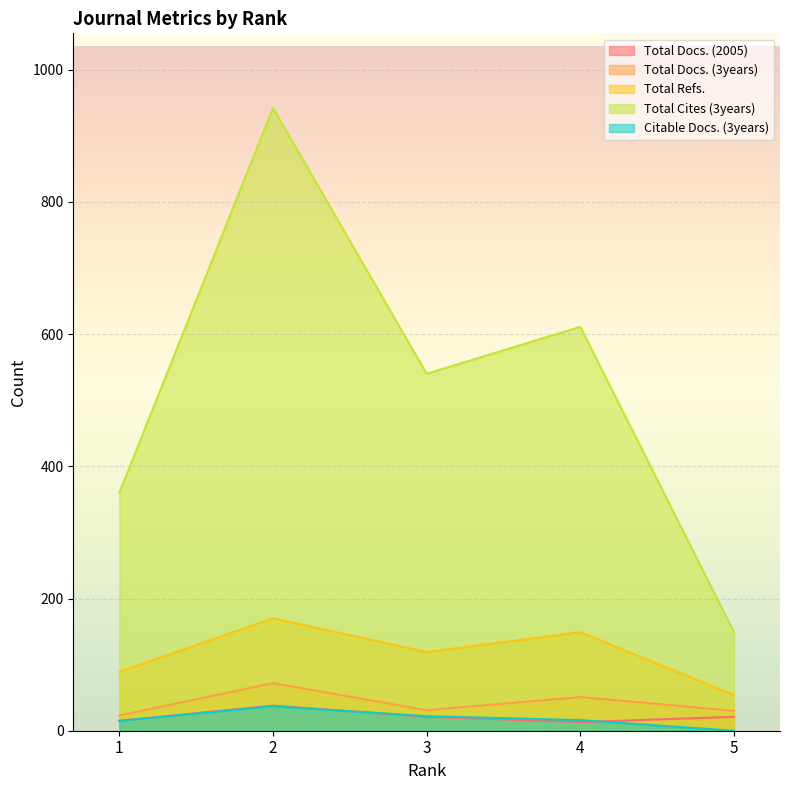

Where is the first local minimum for Total Cites (3years)?

3